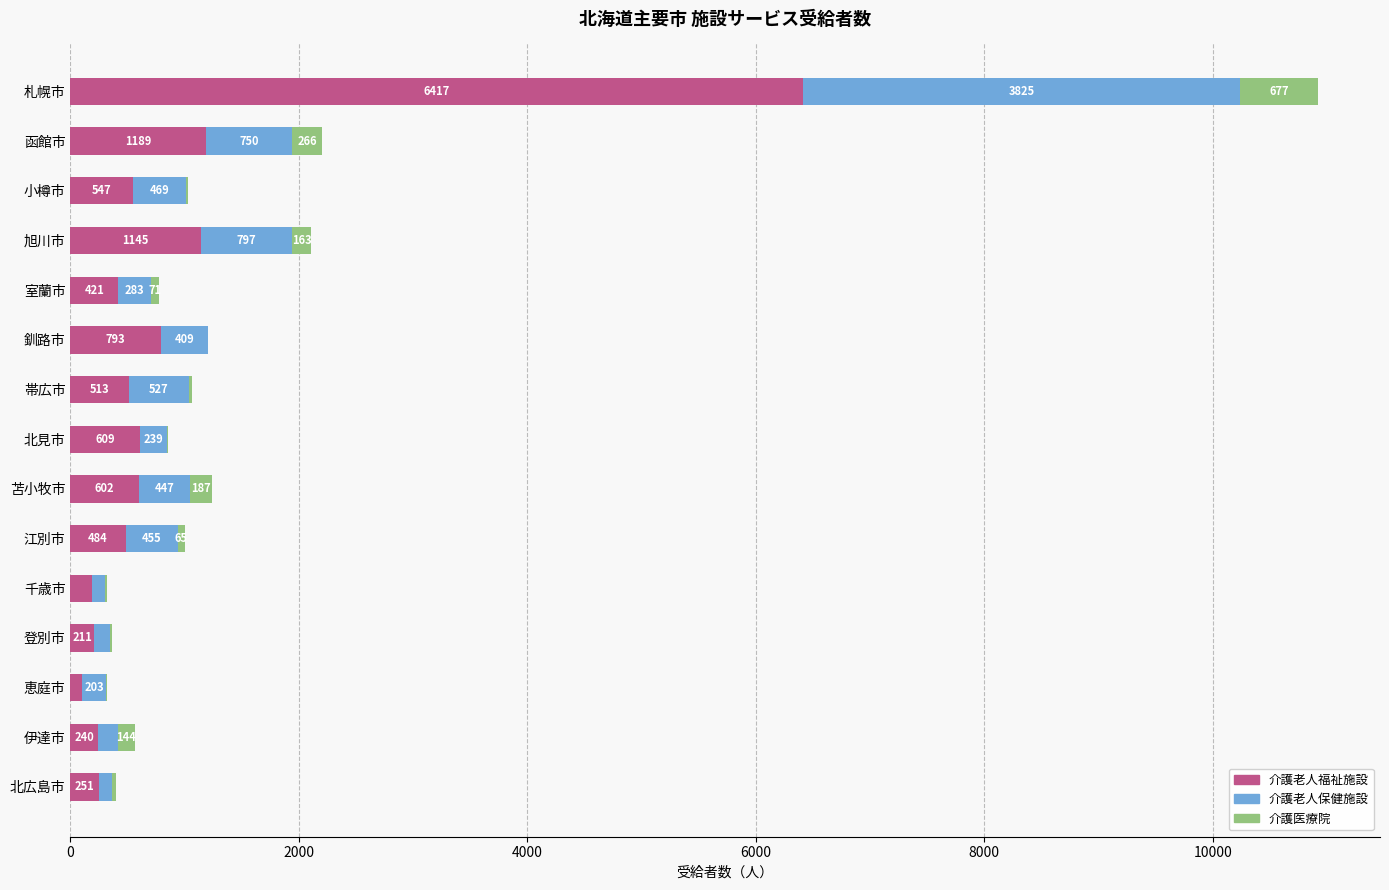

True or false: 介護老人福祉施設 has a value of 168 at 帯広市.

False